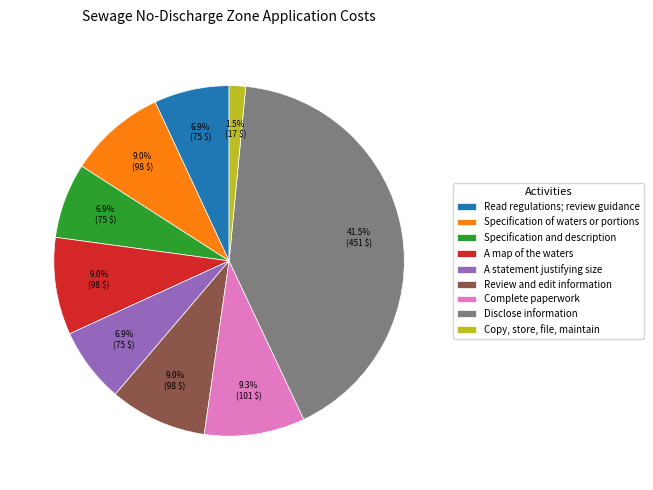

Which has a higher value, Copy, store, file, maintain or Disclose information?

Disclose information